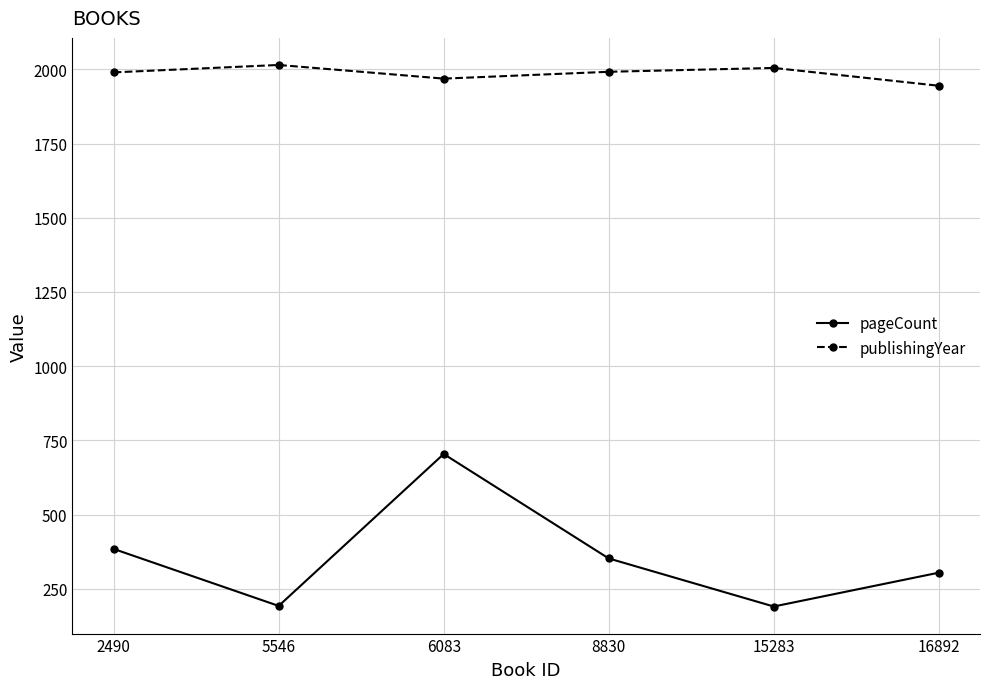

What is the difference between the second highest and minimum values in the pageCount series?

194